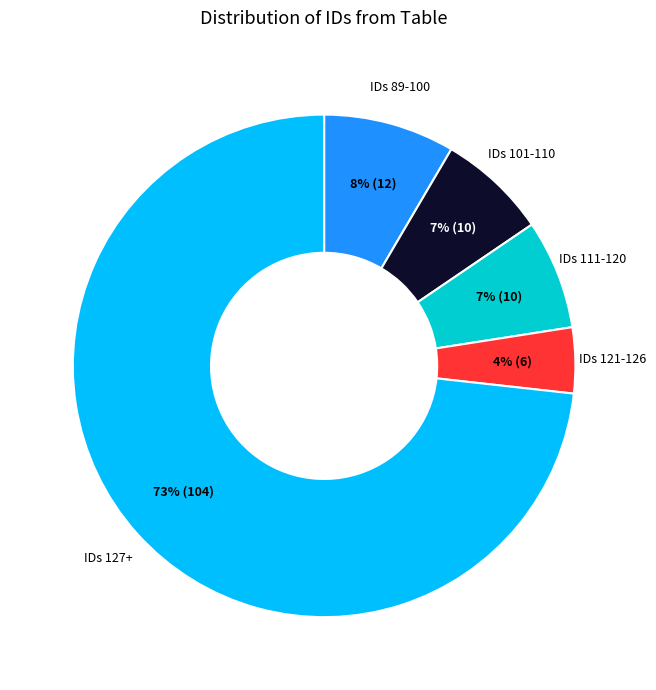

To the nearest percent, what is the average slice percentage?

20%